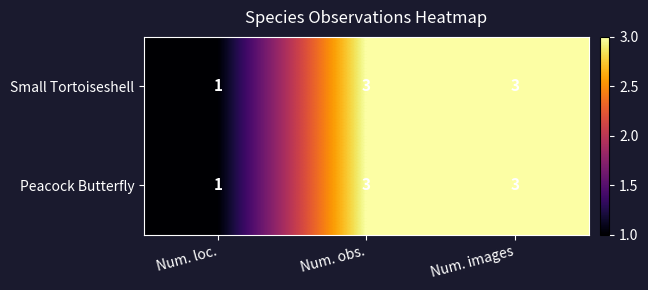

What is the total value across all series at Num. images?

6